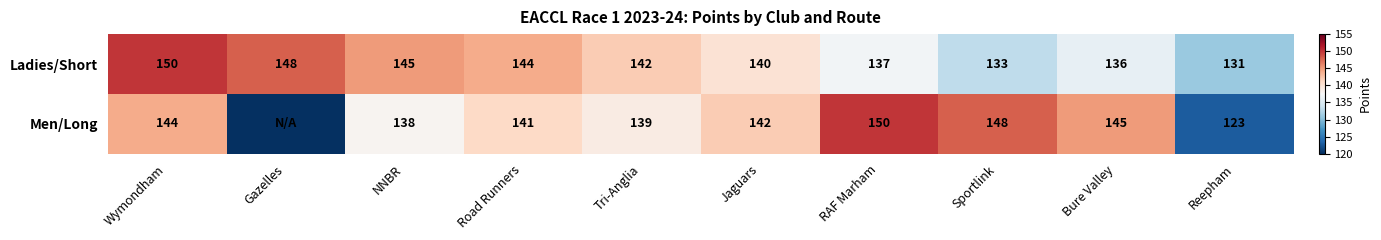

Rank the series at Road Runners from lowest to highest value.

Men/Long, Ladies/Short